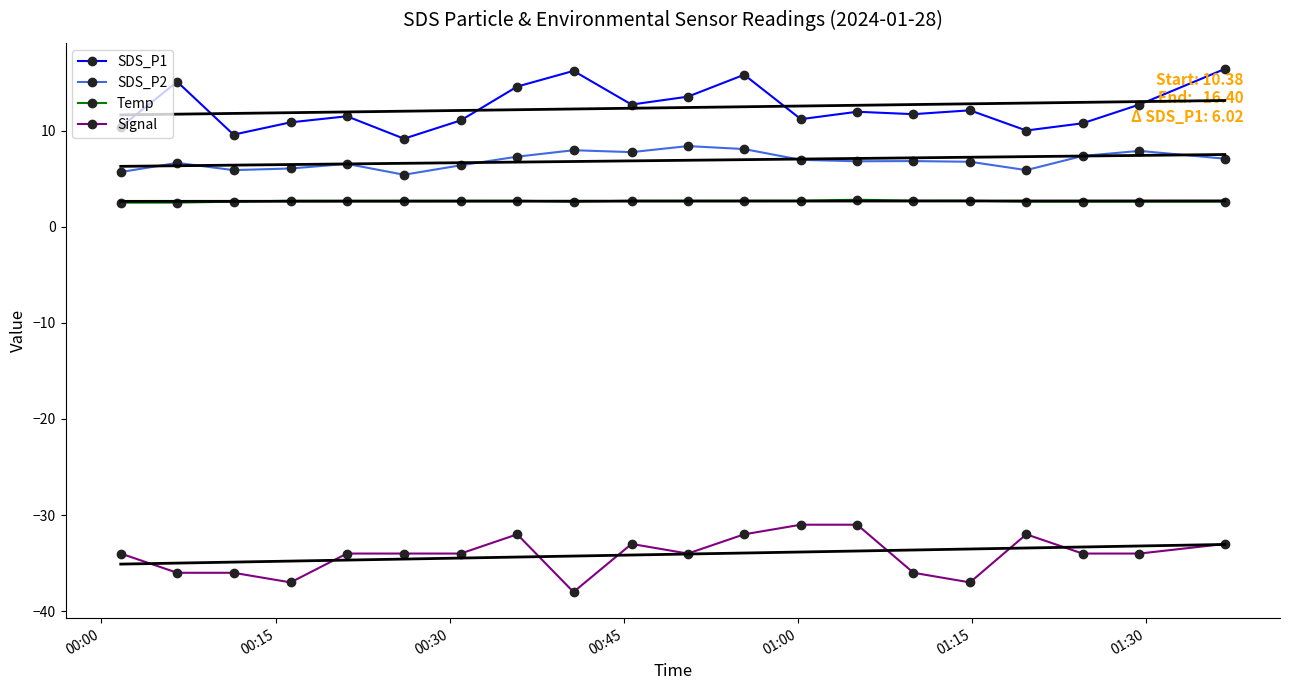

How many lines are shown in the chart?

4